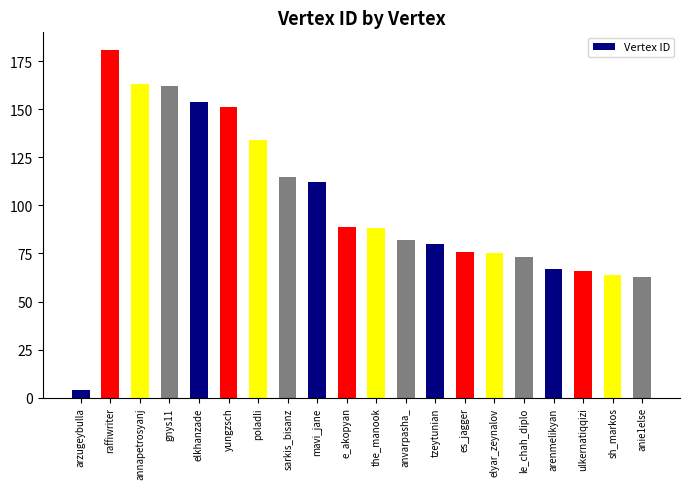

What is the smallest value displayed?

4